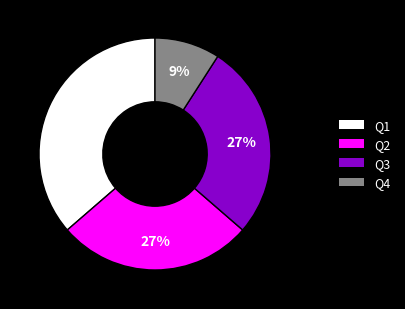

Combined, do Q2 and Q4 account for over 50%?

No